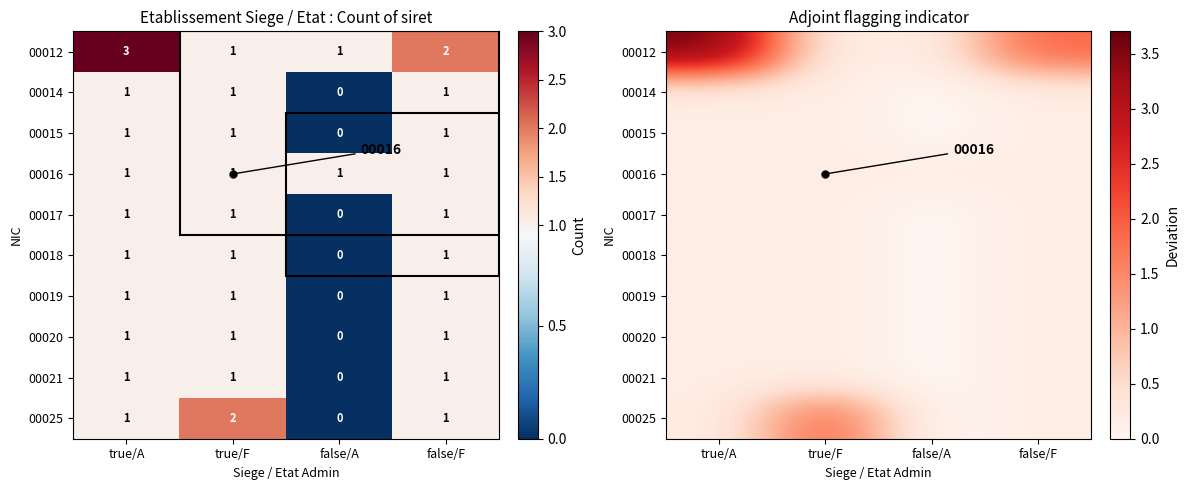

The value of 00020 at false/F is 0.2. True or false?

False